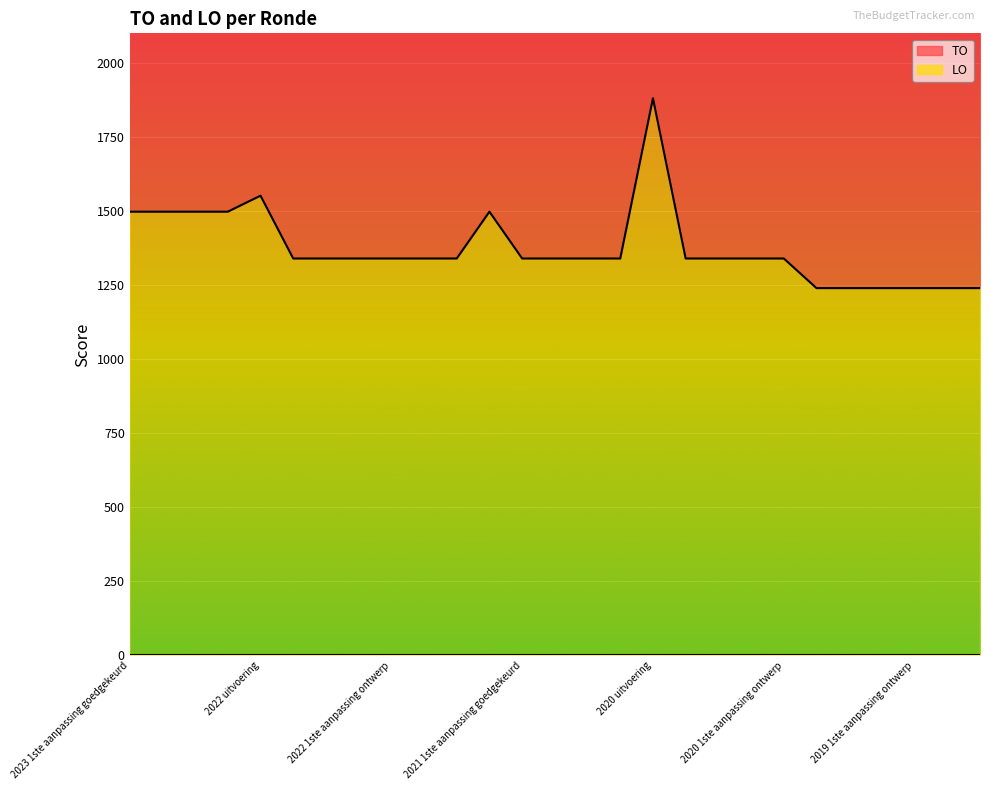

Which has a higher value, 2021 1ste aanpassing goedgekeurd or 2019 opmaak goedgekeurd?

2021 1ste aanpassing goedgekeurd